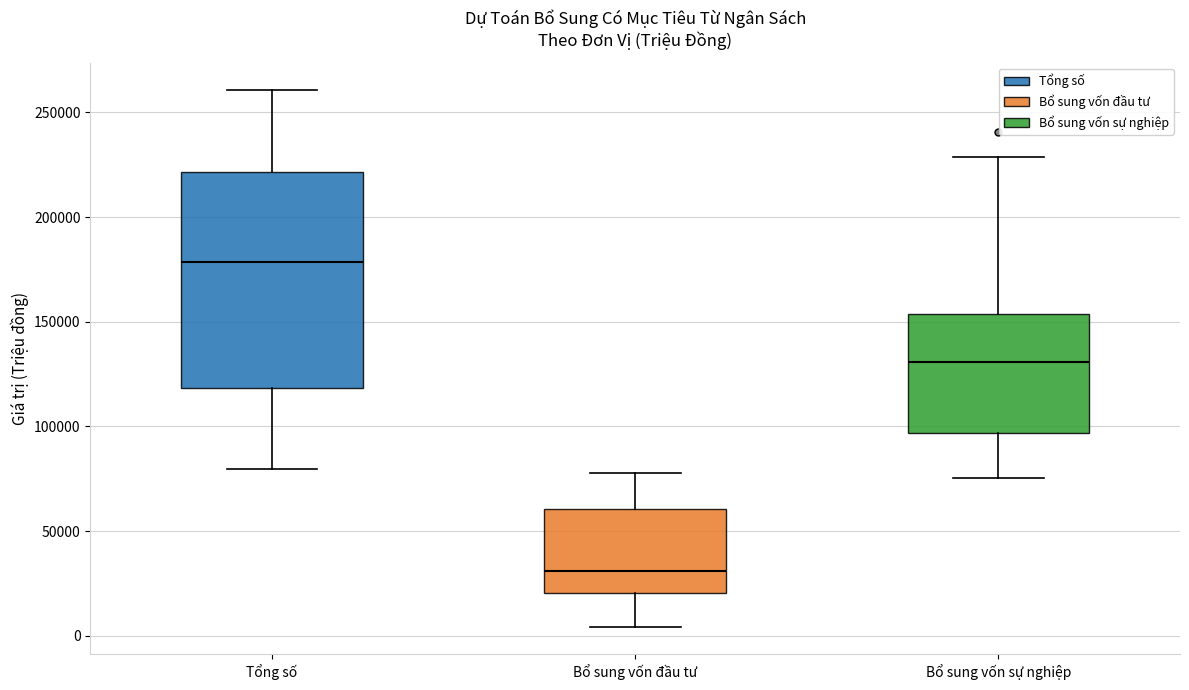

Reading left to right, transcribe this box plot: for each box, give where its median line is, the range the box spans, and where its two whiskers end, as read against the y-axis. The values are not printed on the chart, so give them approximately, as read against the axis.

Tổng số: median 180000, box 120000 to 220000, whiskers 80000 to 260000
Bổ sung vốn đầu tư: median 30000, box 20000 to 60000, whiskers 5000 to 80000
Bổ sung vốn sự nghiệp: median 130000, box 95000 to 155000, whiskers 75000 to 230000